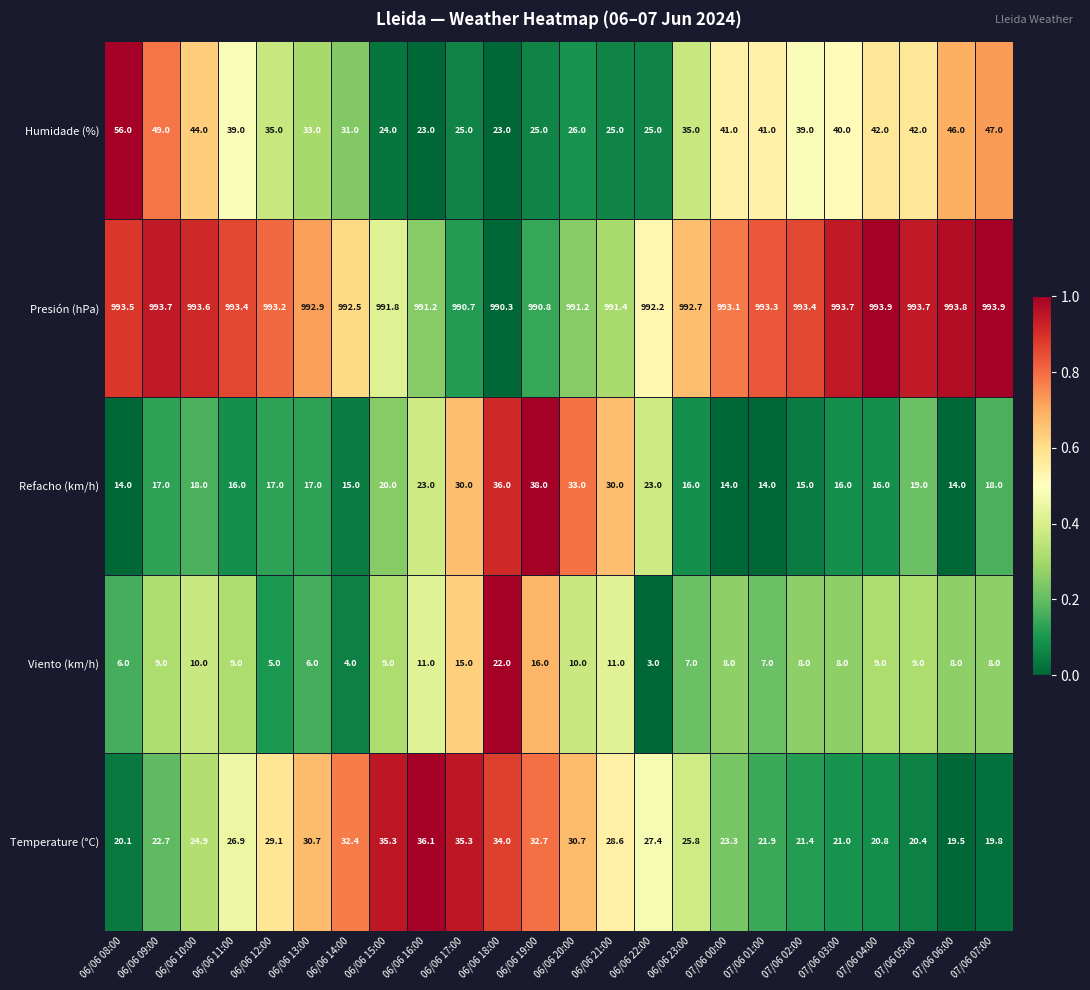

What is the difference between the maximum and minimum values in the Viento (km/h) series?

19.0